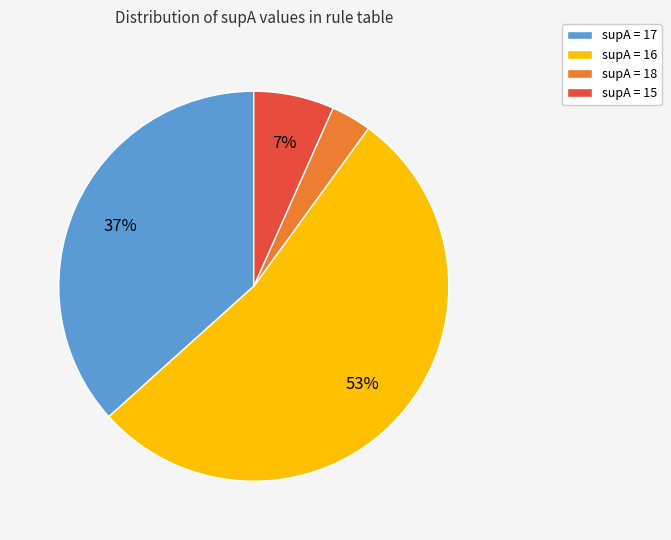

Which category has the smallest portion of the pie?

supA = 18